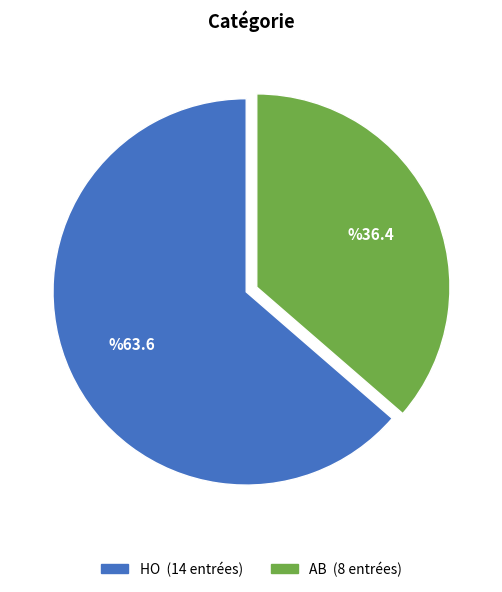

What is the change in value from HO to AB?

-6